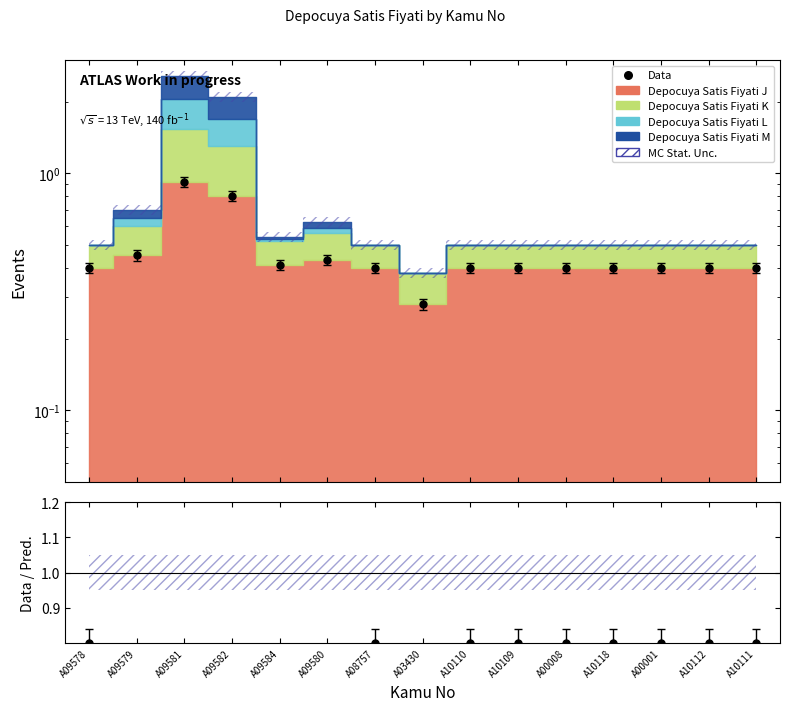

Which series contains the lowest Y value?

Depocuya Satis Fiyati K